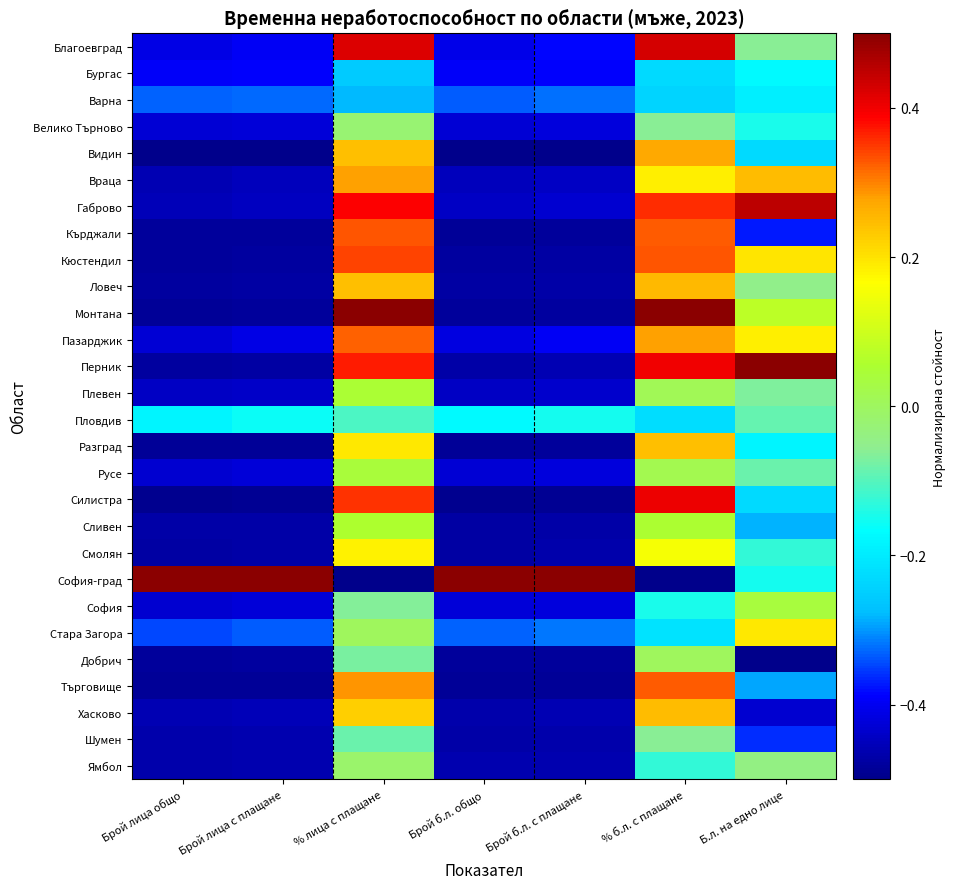

At which category is the sum across all series the highest?

% лица с плащане